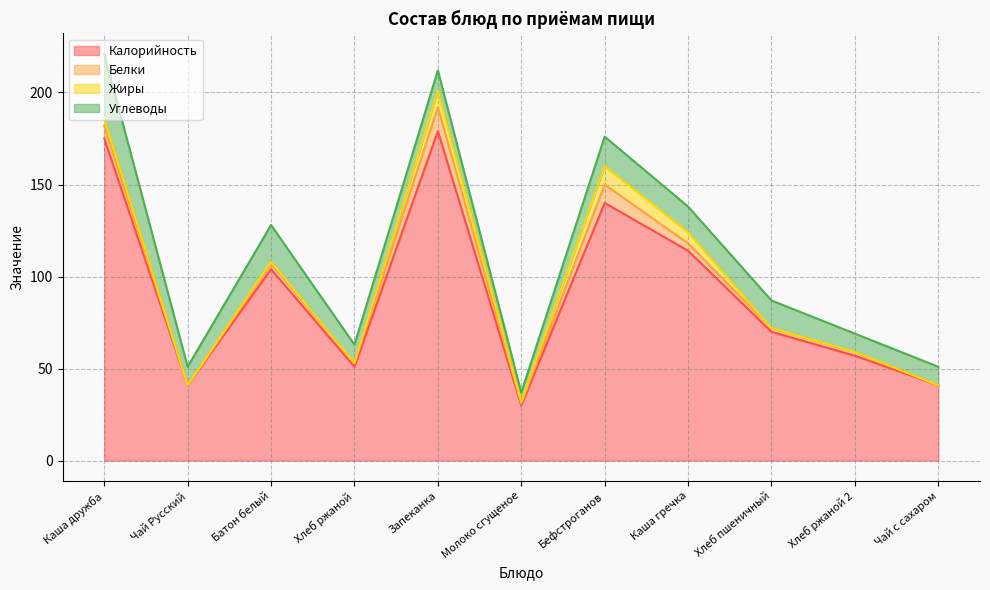

How many interior local valleys does the Калорийность series have?

3